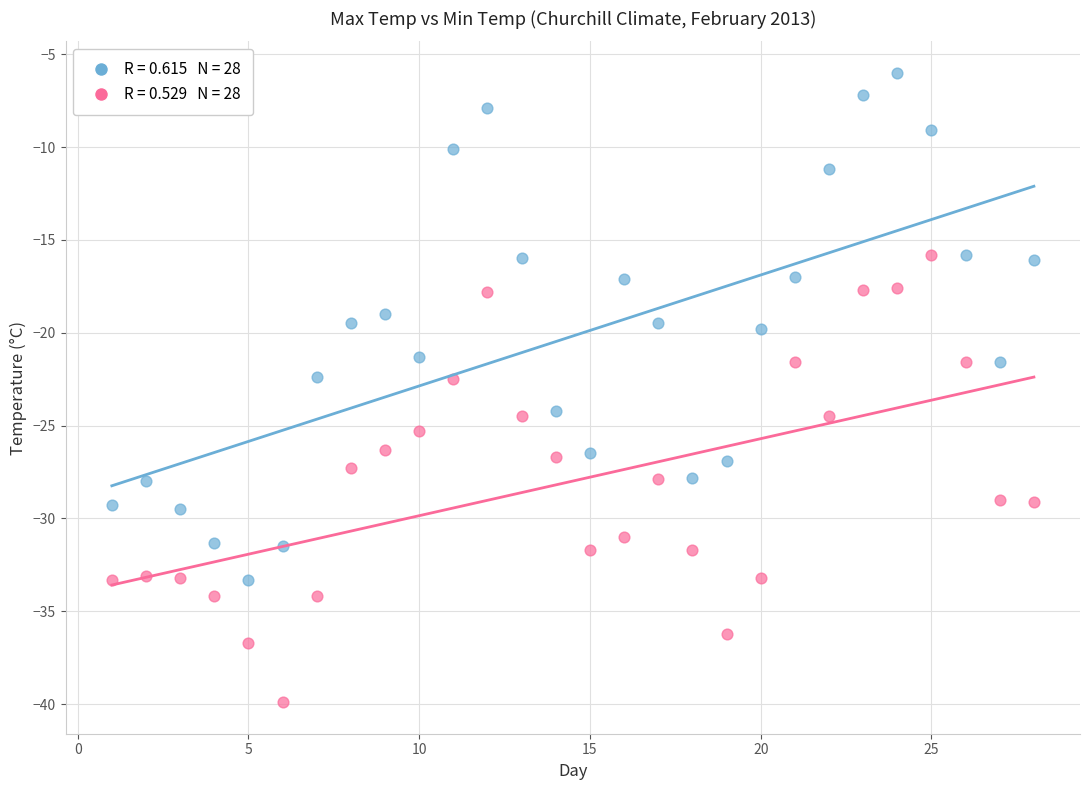

Across all data points, what is the range of X values (max minus min)?

27.0